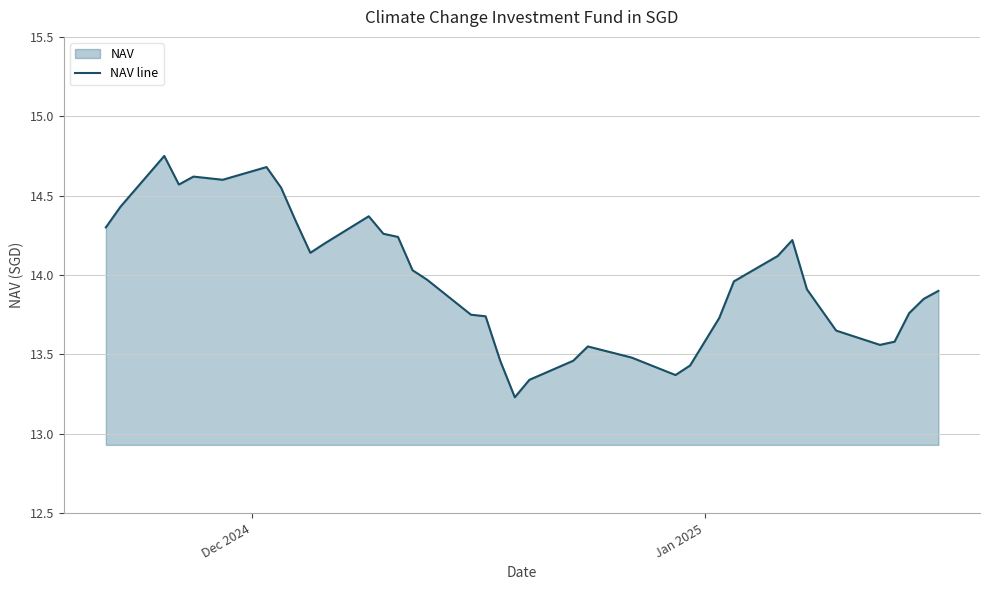

What is the sum of all values?

517.1